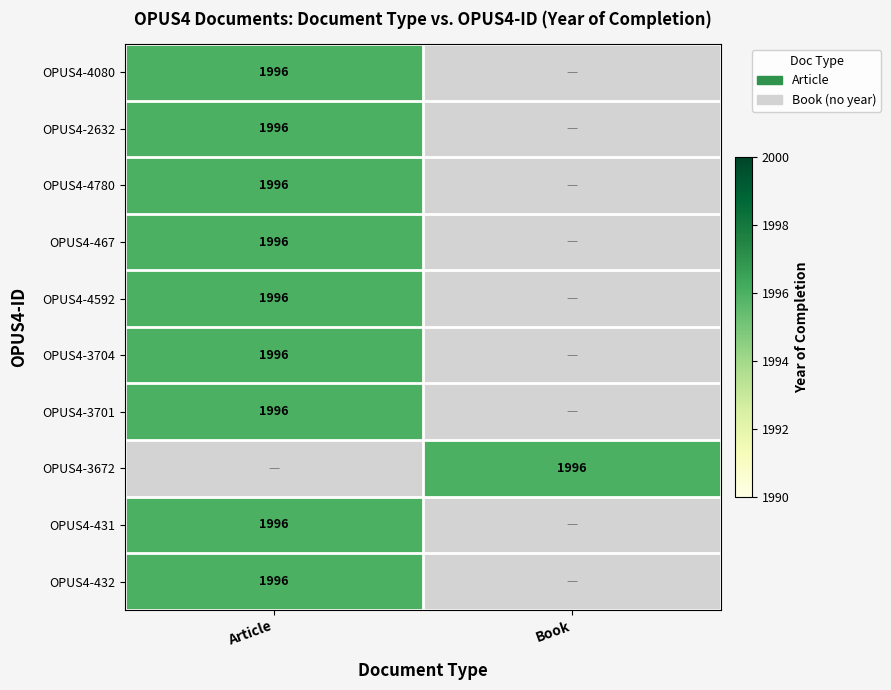

The value of OPUS4-4780 at Article is 1996. True or false?

True